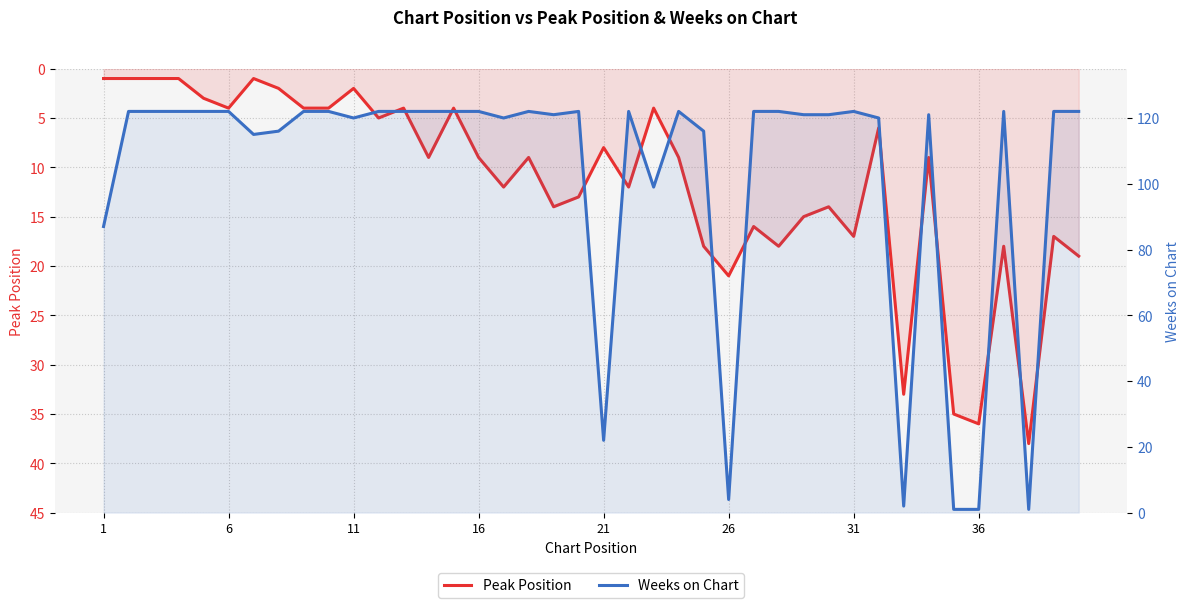

Which category has the highest value in the Weeks on Chart series?

6